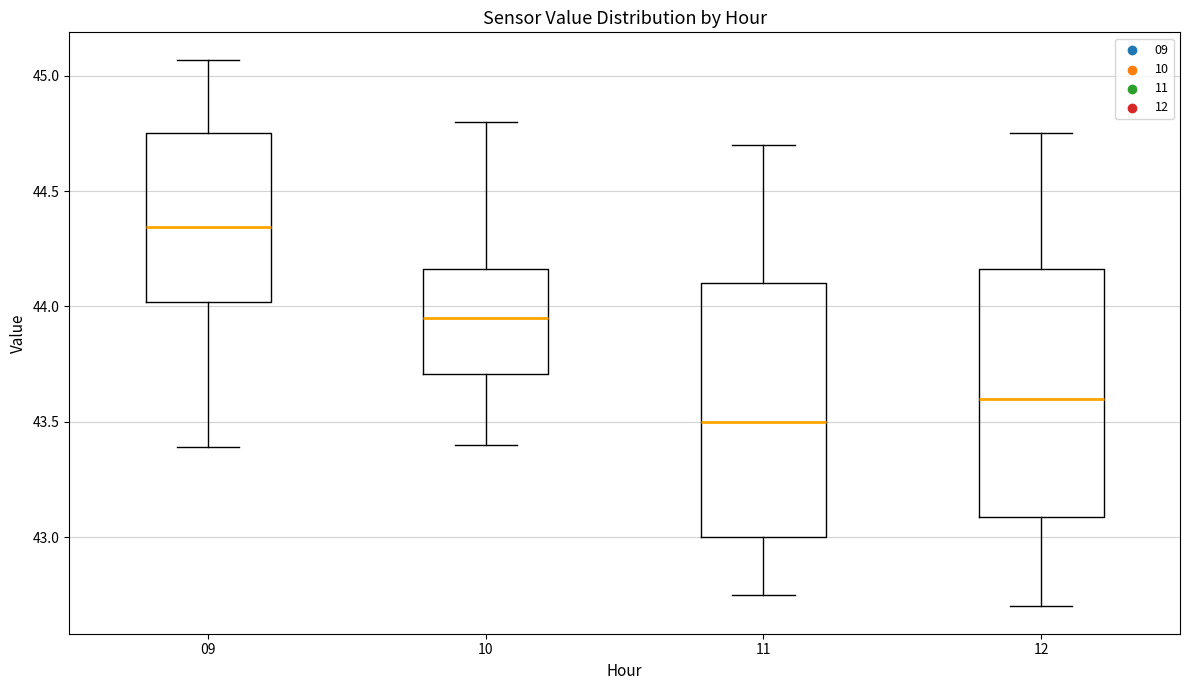

Where does the median line of the box at x = 10 sit on the y-axis? The values are not printed on the chart, so give them approximately, as read against the axis.

43.95